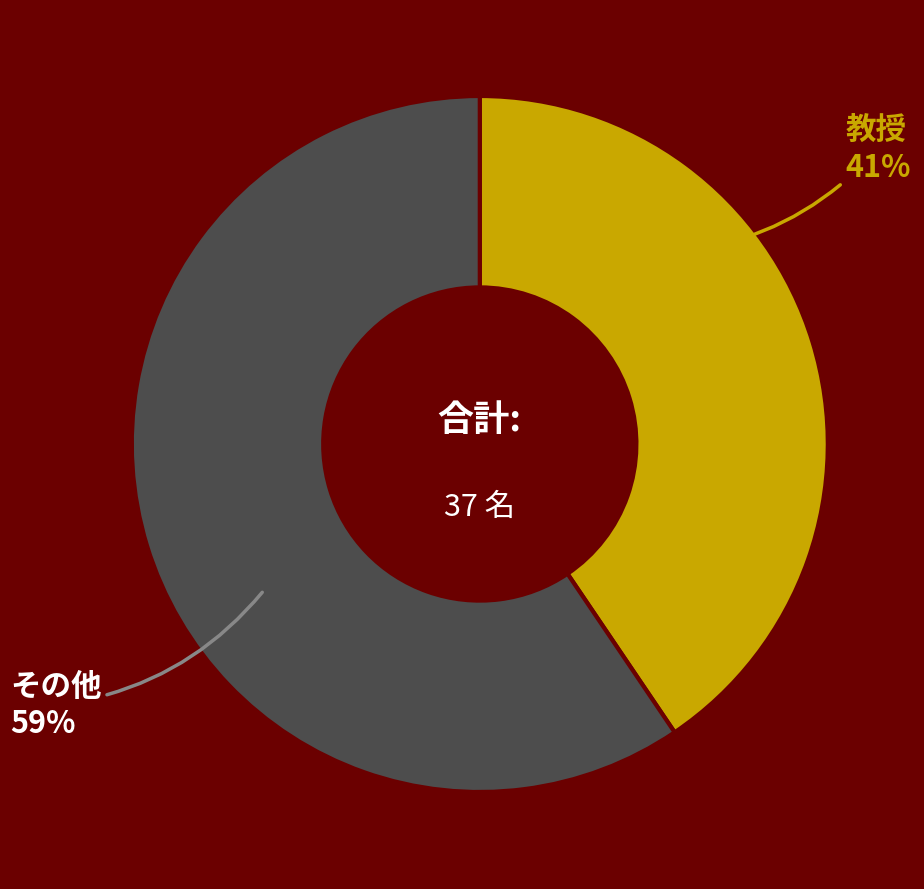

To the nearest percent, what is the average slice percentage?

50%